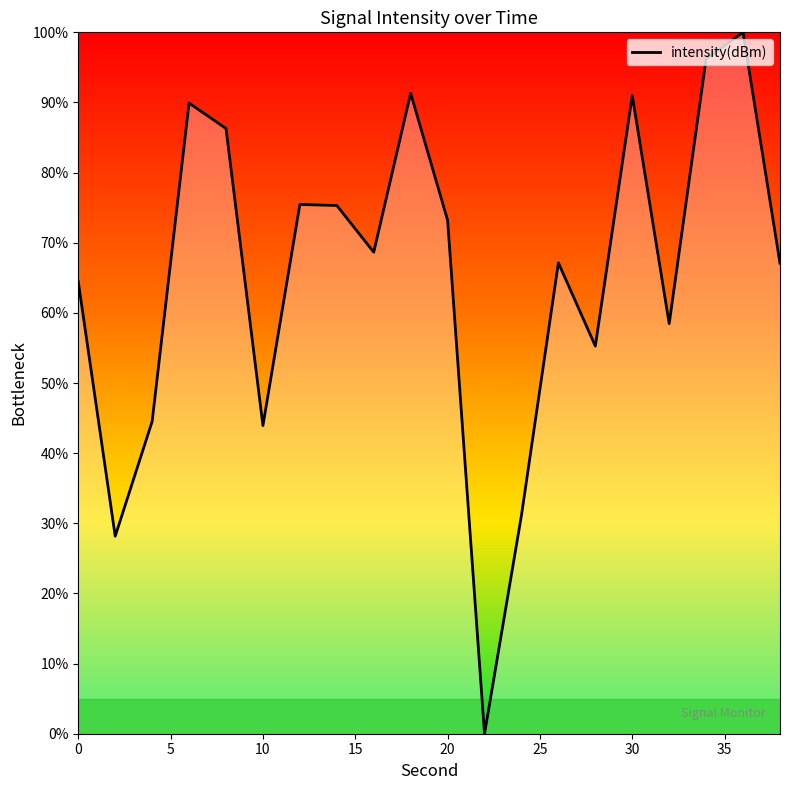

Does the chart display data point markers on the line(s)?

No